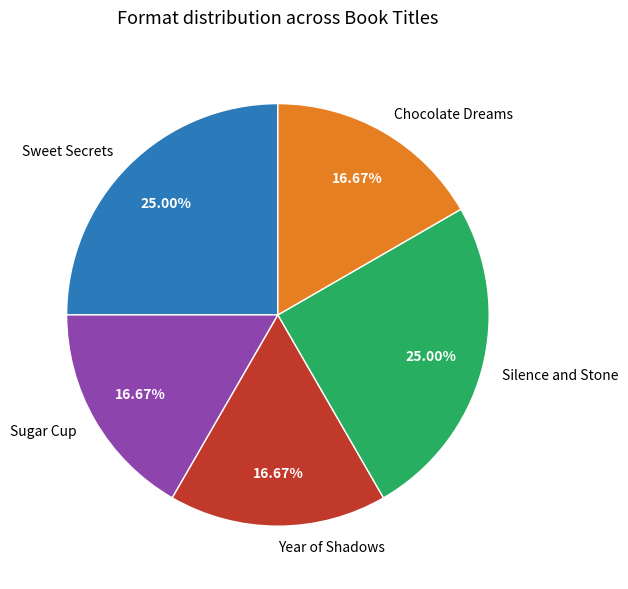

What percentage is the Sweet Secrets slice, to the nearest percent?

25%